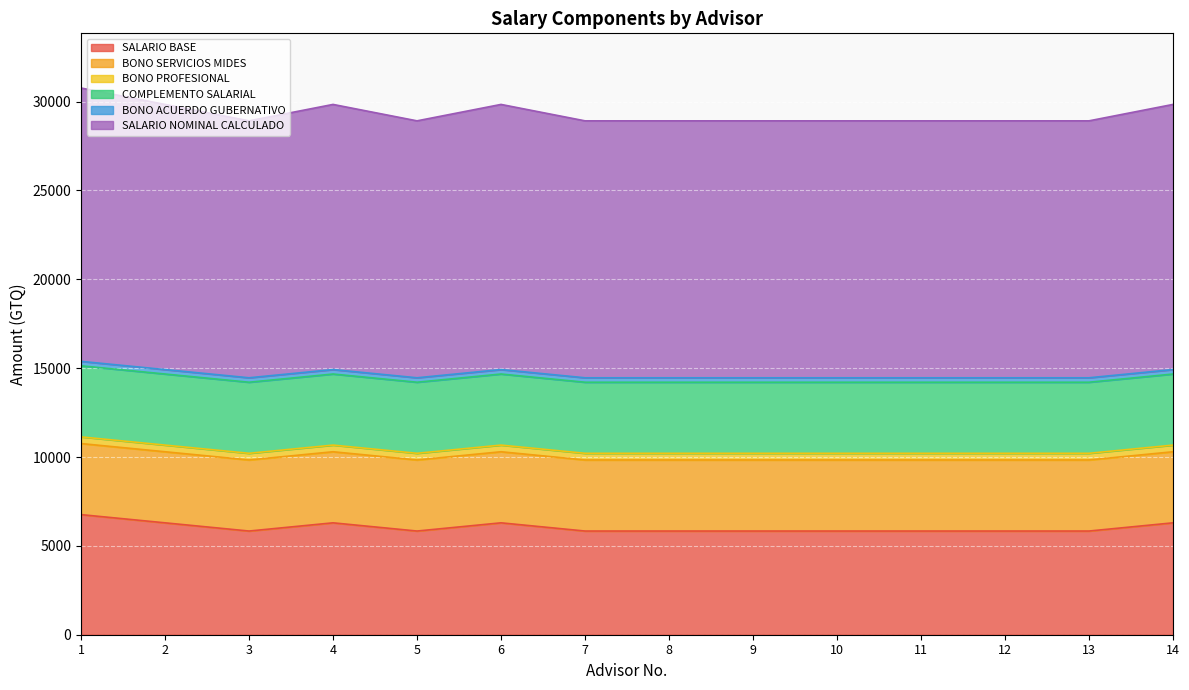

How many lines are shown in the chart?

6